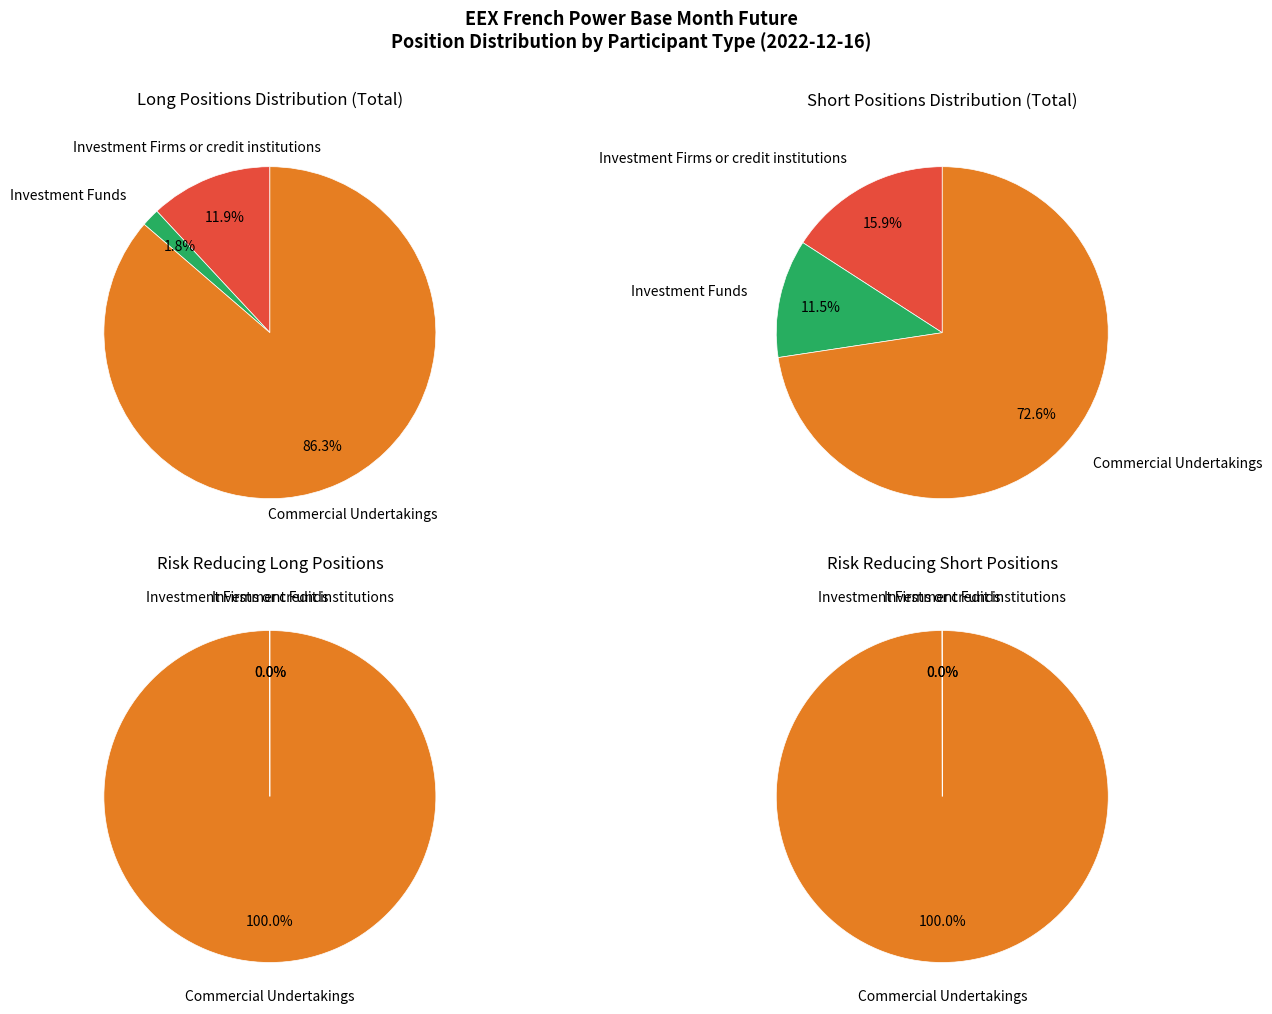

Count the number of slices in the pie.

3